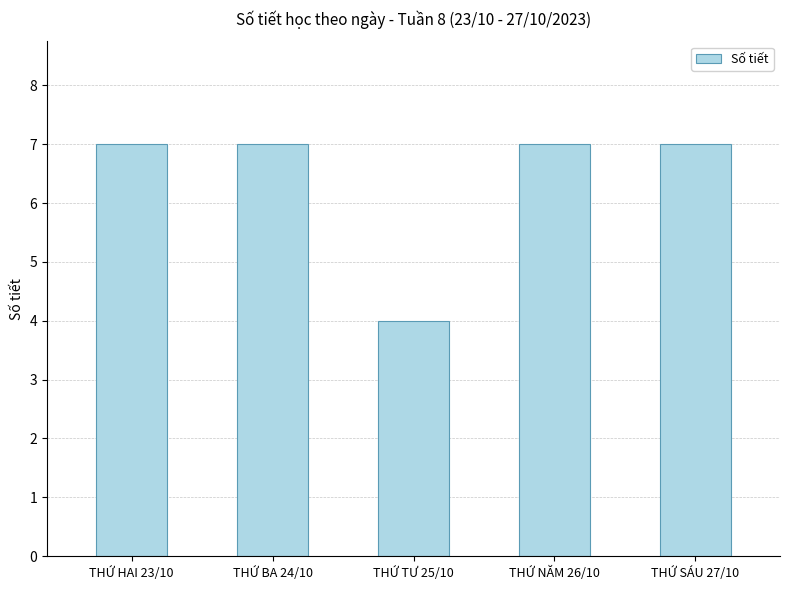

Reading left to right, list all the values displayed in this chart.

THỨ HAI 23/10=7	THỨ BA 24/10=7	THỨ TƯ 25/10=4	THỨ NĂM 26/10=7	THỨ SÁU 27/10=7